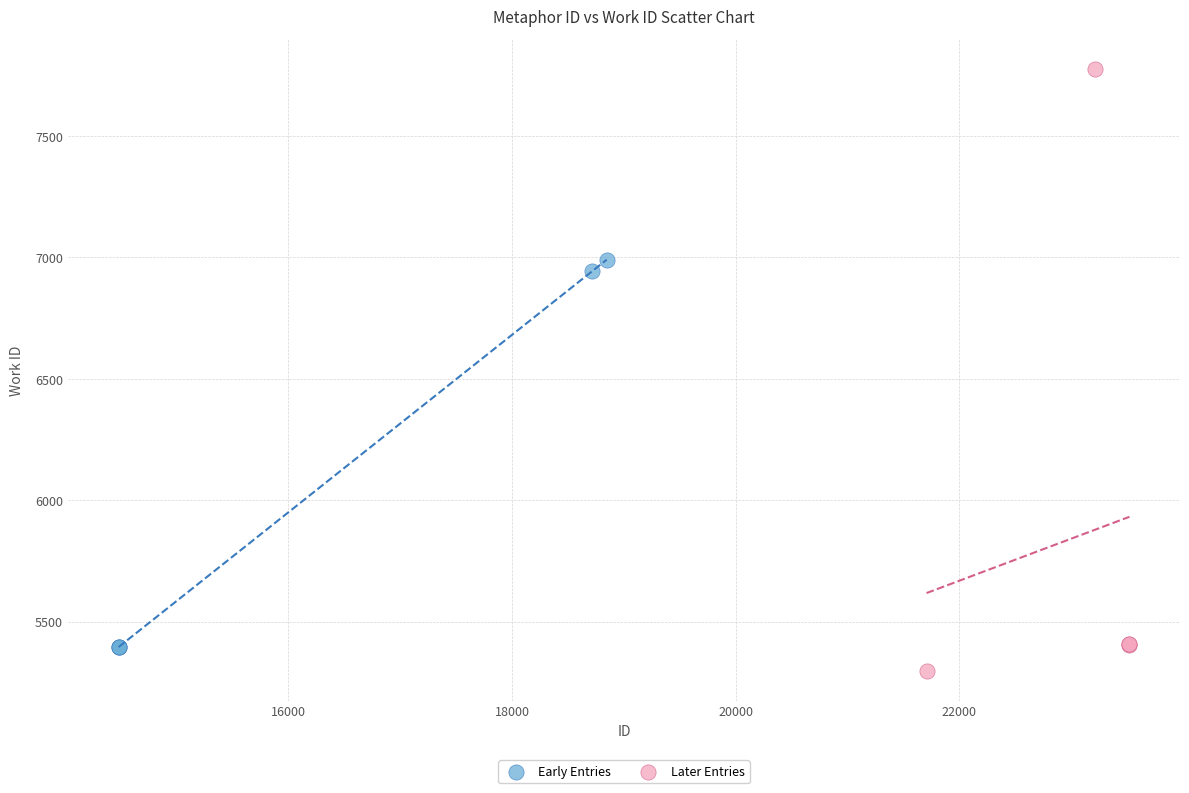

Which series has the largest Y range (max minus min)?

Later Entries